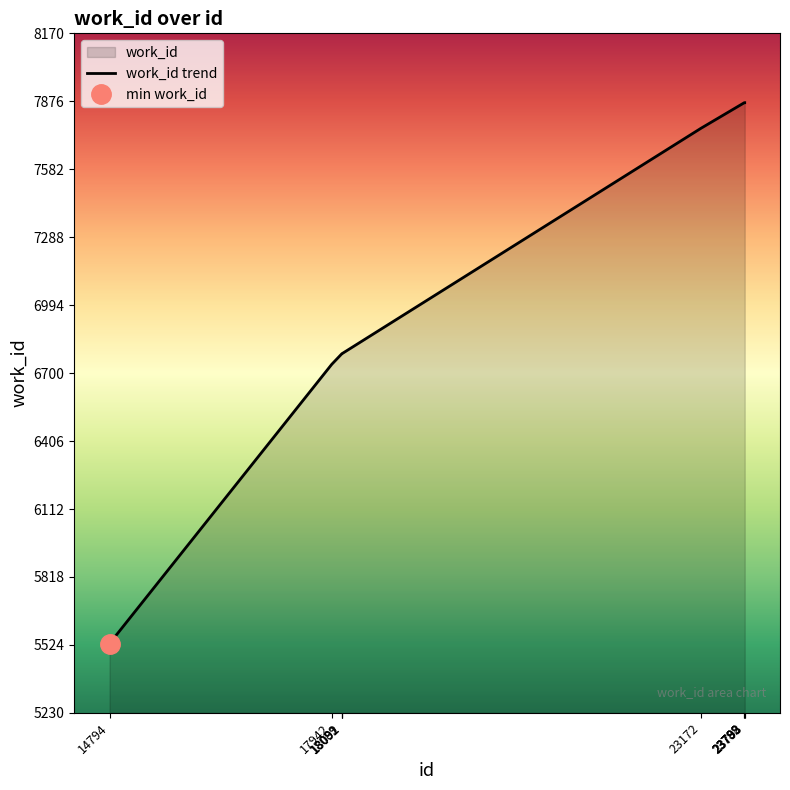

The value at 14794 is 5530. True or false?

True